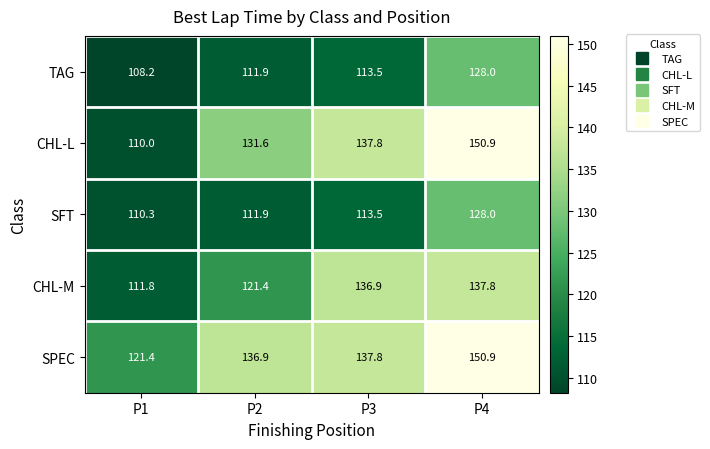

What is the sum of all SPEC values?

547.0